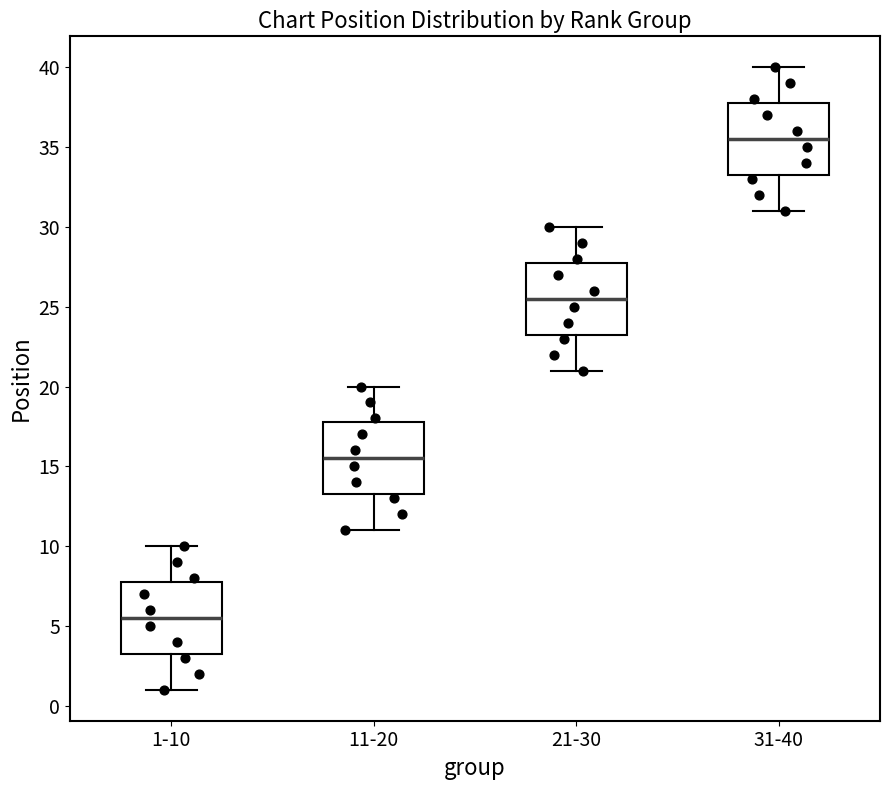

Reading left to right, transcribe this box plot: for each box, give where its median line is, the range the box spans, and where its two whiskers end, as read against the y-axis. The values are not printed on the chart, so give them approximately, as read against the axis.

1-10: median 5.5, box 3.5 to 8.0, whiskers 1.0 to 10.0
11-20: median 15.5, box 13.5 to 18.0, whiskers 11.0 to 20.0
21-30: median 25.5, box 23.5 to 28.0, whiskers 21.0 to 30.0
31-40: median 35.5, box 33.5 to 38.0, whiskers 31.0 to 40.0